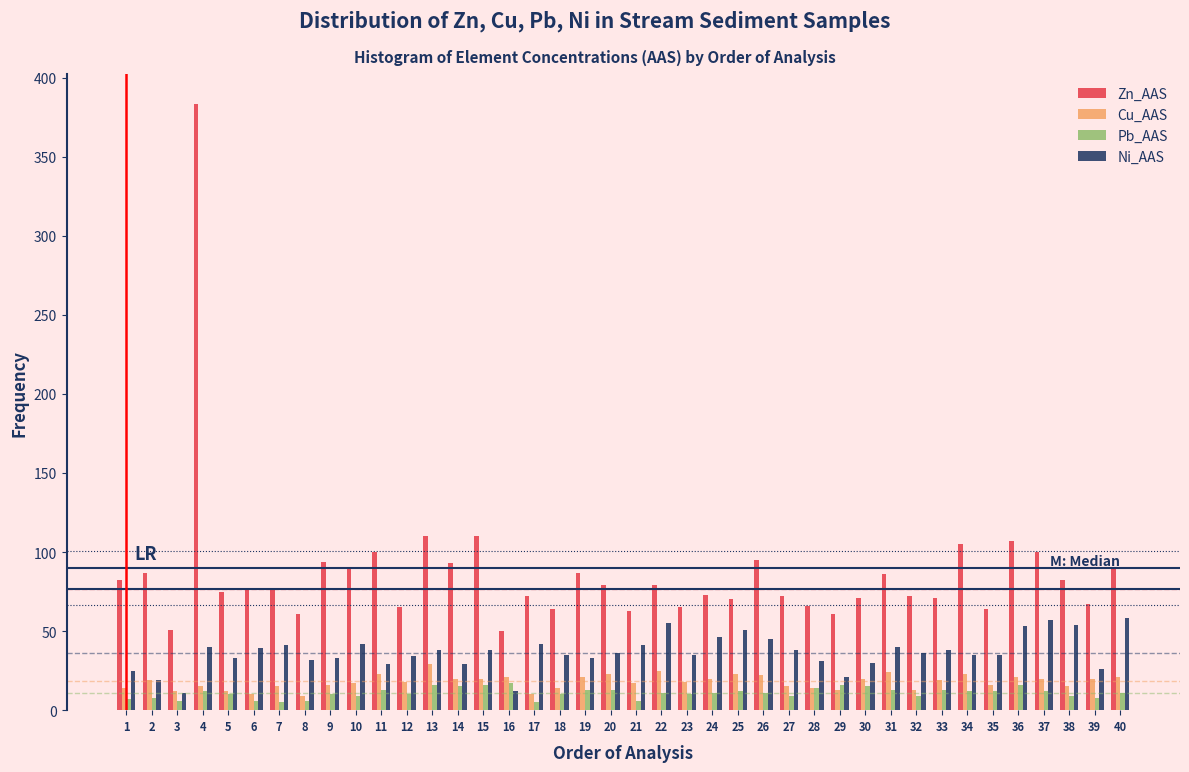

The Zn_AAS series shows 113 at 32. True or false?

False